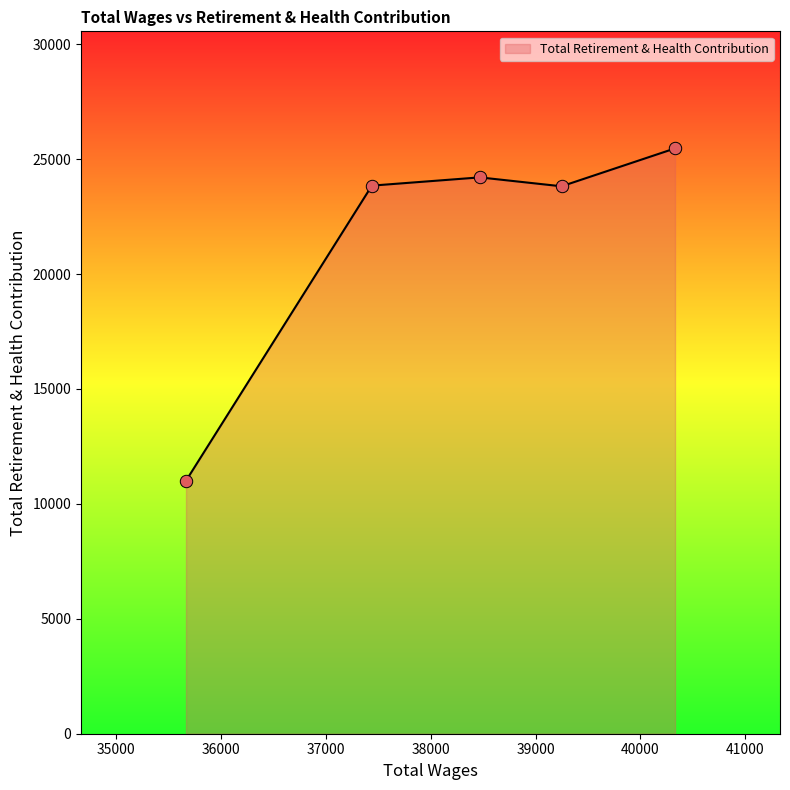

What is the sum of all values?

108353